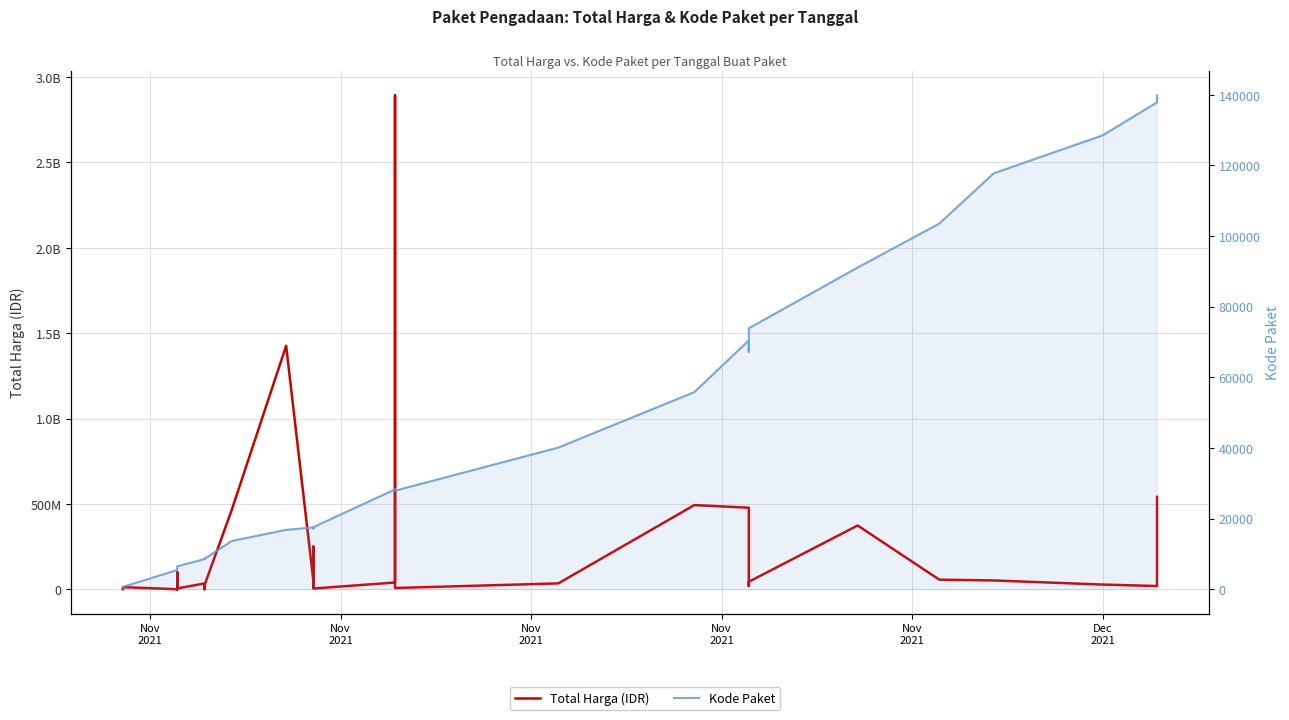

What is the smallest value displayed?

464